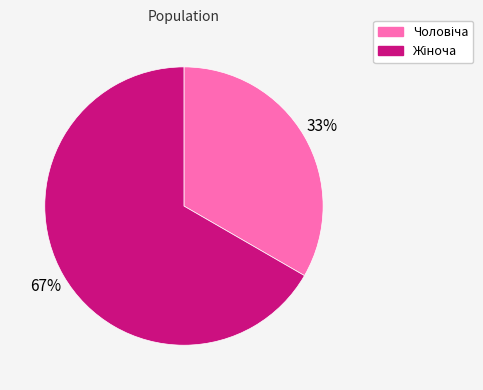

Is there a majority slice in this chart?

Yes